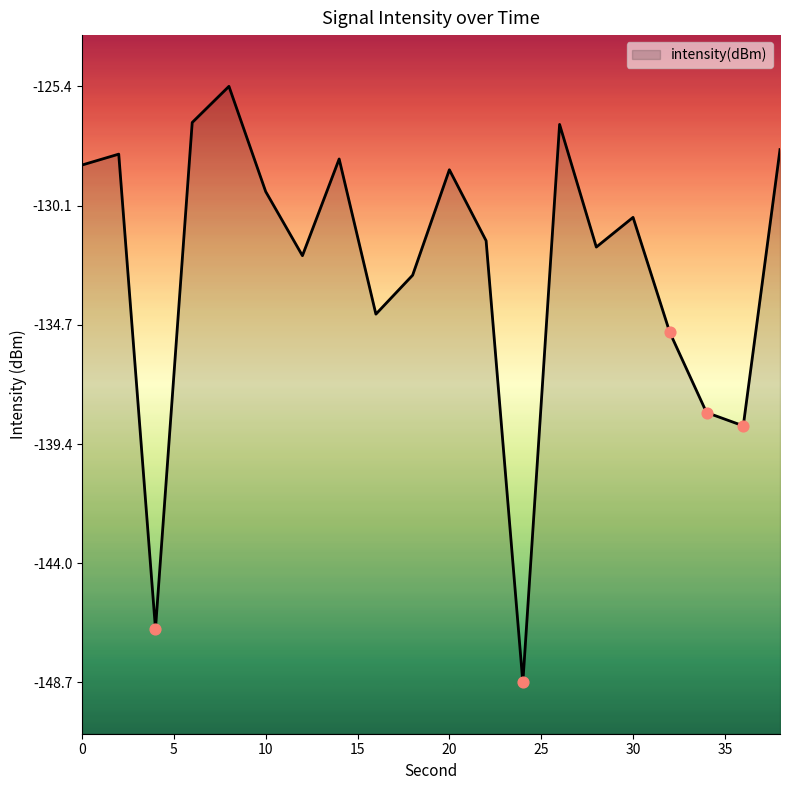

Which has a higher value, 30 or 24?

30